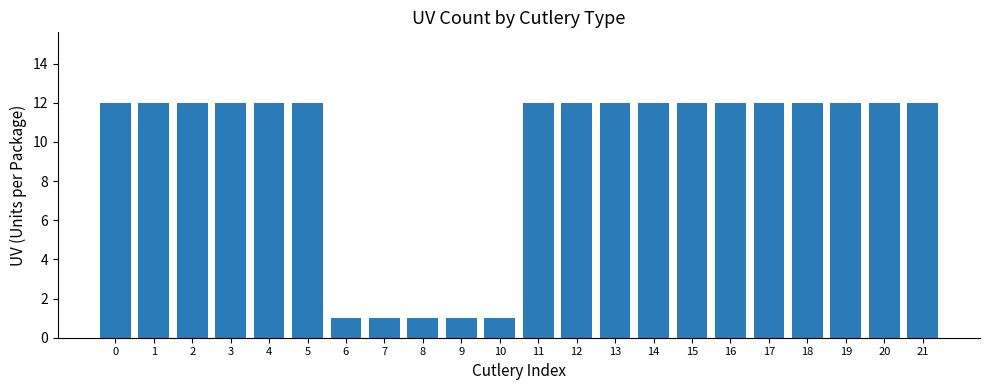

What is the sum of all values?

209